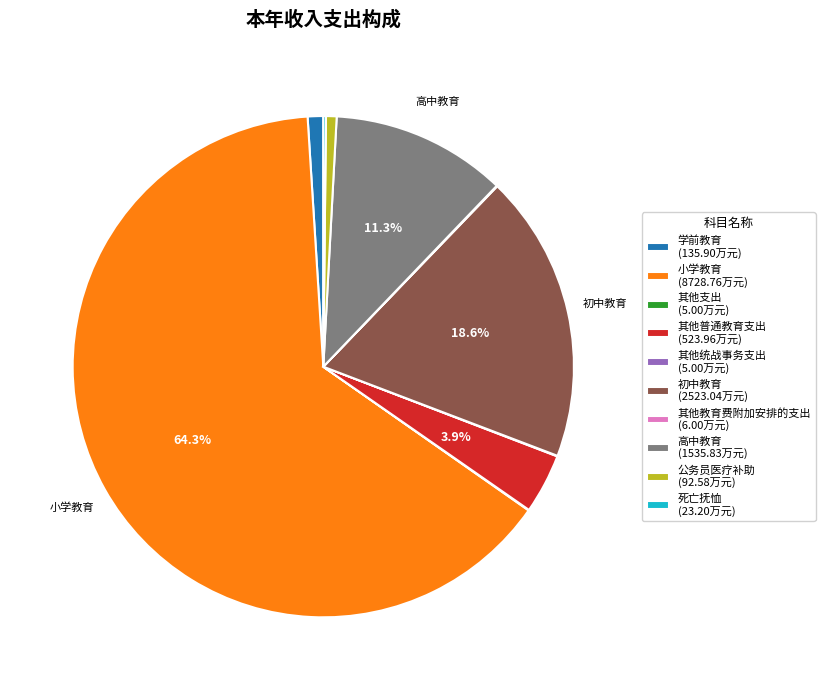

Does any single category account for the majority?

Yes